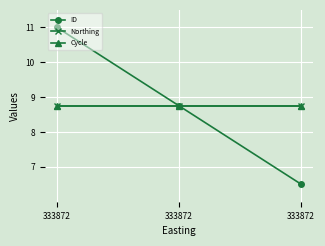

Is this an area chart (filled region under the line)?

No